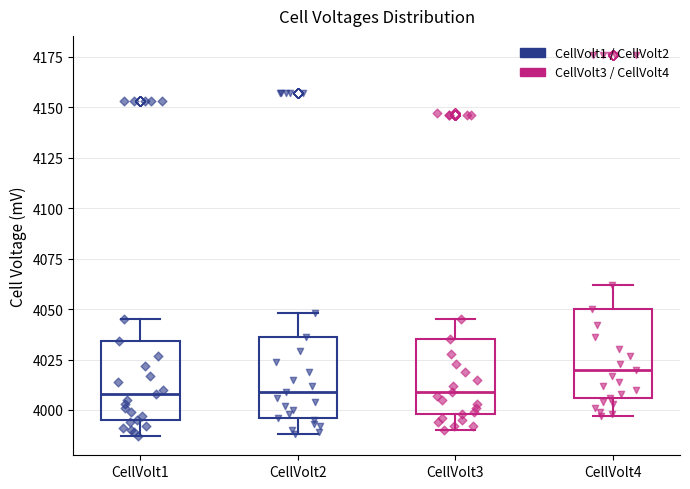

Reading left to right, transcribe this box plot: for each box, give where its median line is, the range the box spans, and where its two whiskers end, as read against the y-axis. The values are not printed on the chart, so give them approximately, as read against the axis.

CellVolt1: median 4010, box 3995 to 4035, whiskers 3985 to 4045
CellVolt2: median 4010, box 3995 to 4035, whiskers 3990 to 4050
CellVolt3: median 4010, box 4000 to 4035, whiskers 3990 to 4045
CellVolt4: median 4020, box 4005 to 4050, whiskers 3995 to 4060